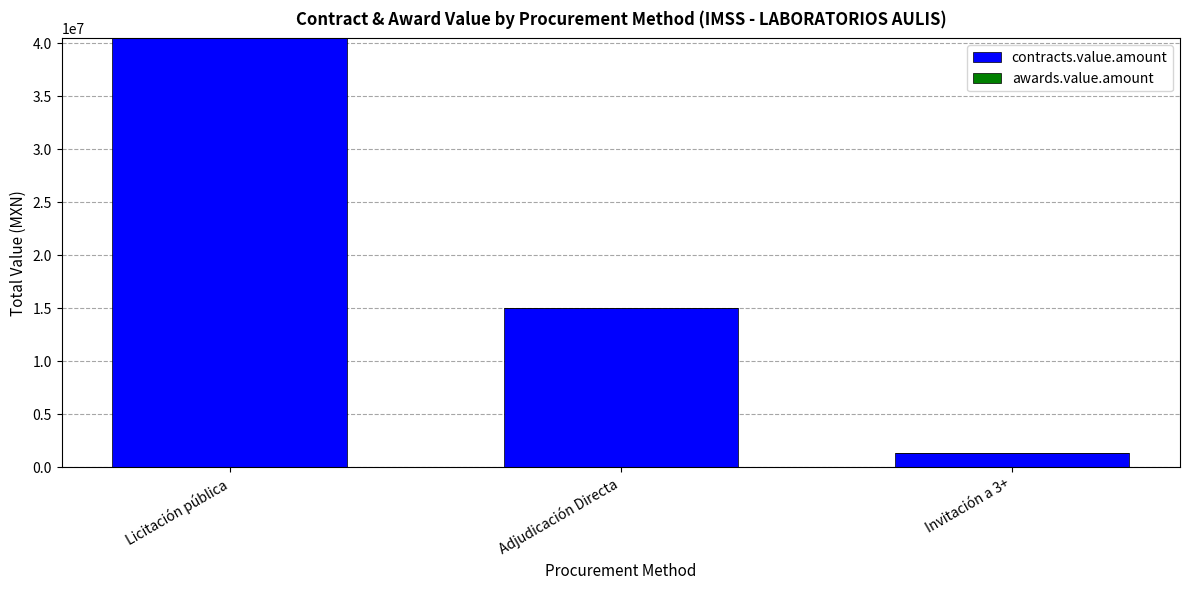

The value at Licitación pública is 58731209.3. True or false?

False